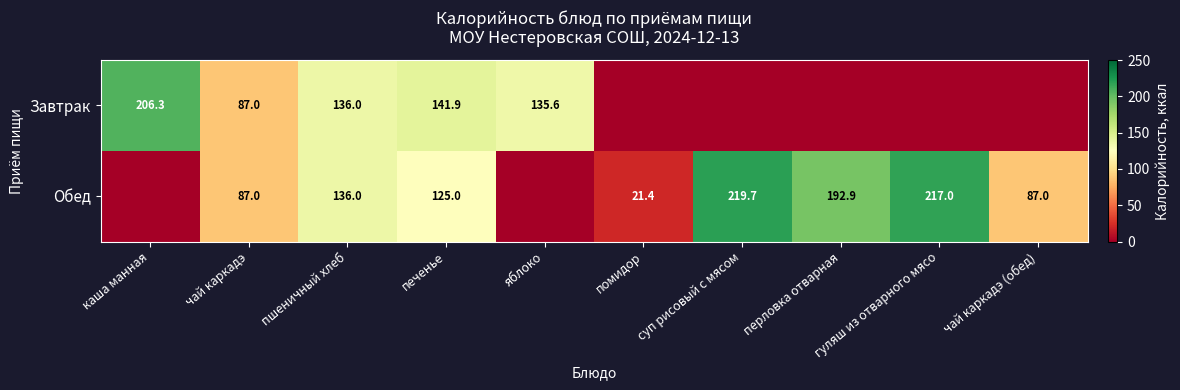

Rank the series at печенье from lowest to highest value.

Обед, Завтрак